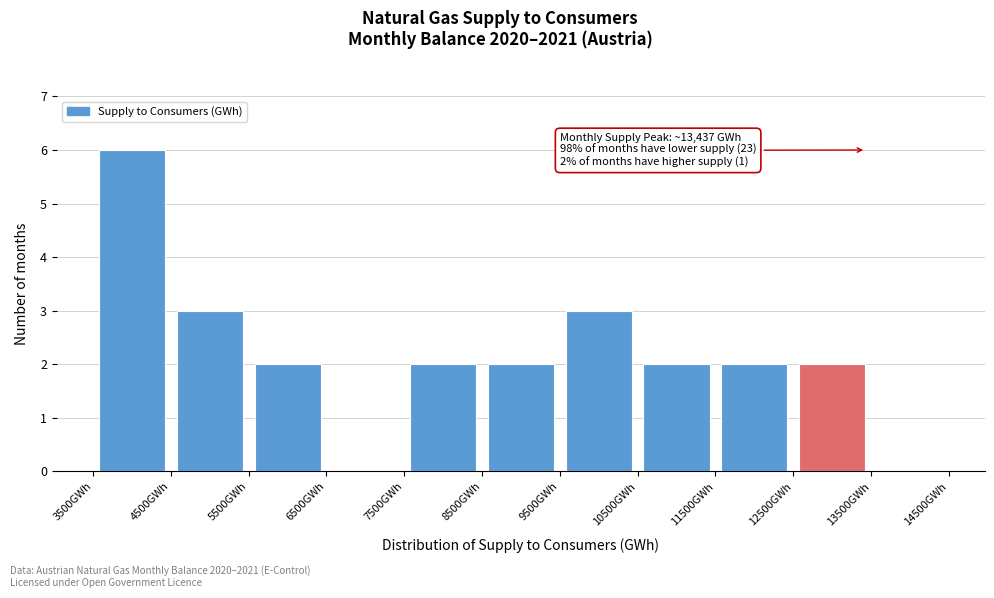

Which range on the x-axis has the tallest bar?

3500 to 4500